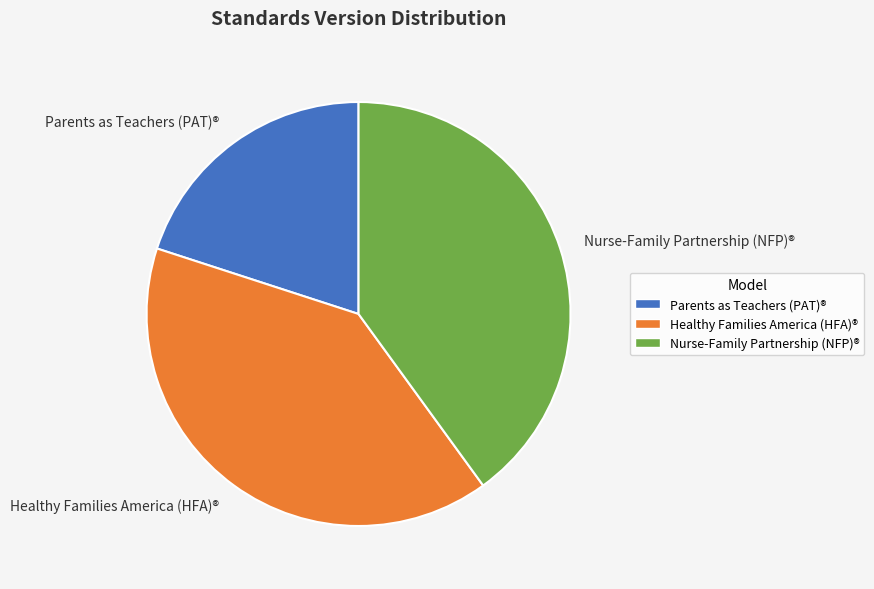

Does Parents as Teachers (PAT)® account for over 50% of the chart?

No